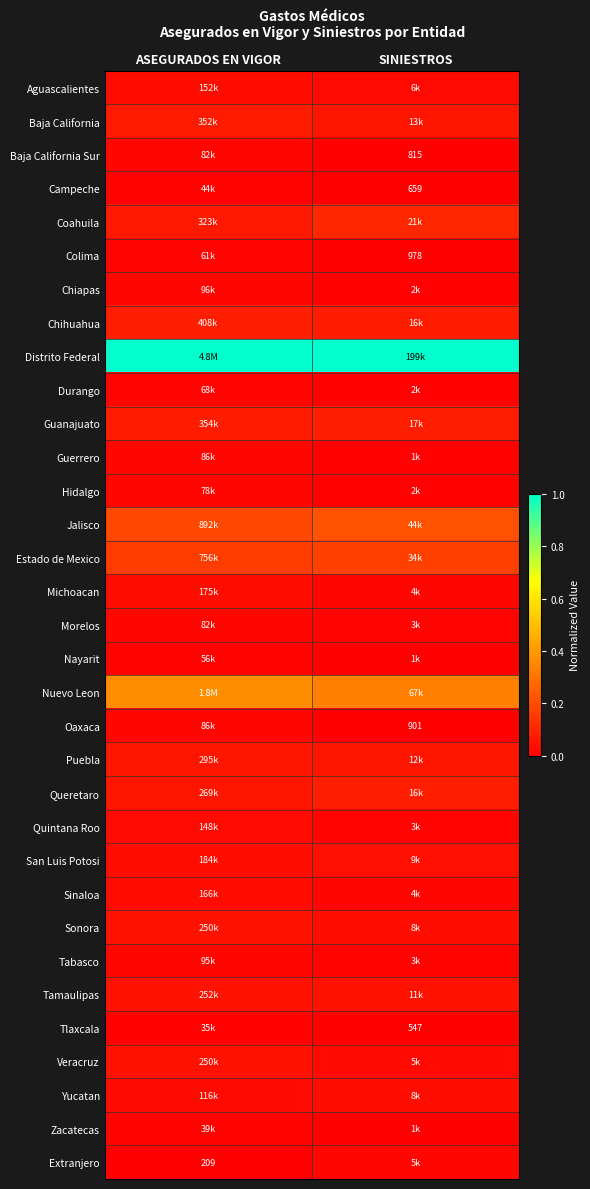

True or false: Zacatecas has a value of 0.0 at ASEGURADOS EN VIGOR.

False